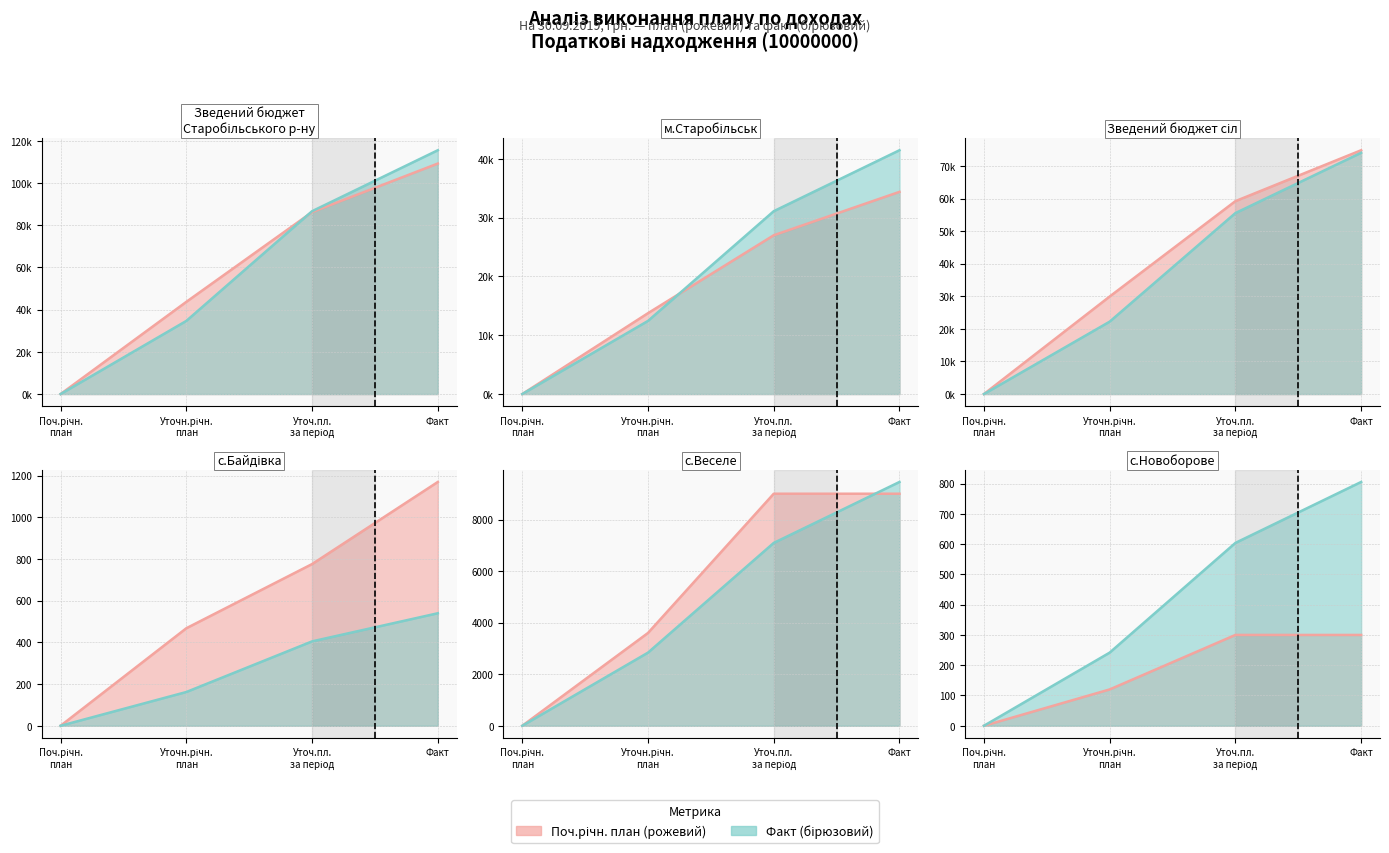

What is the average value of the Уточ.пл. за період series?

18249.2